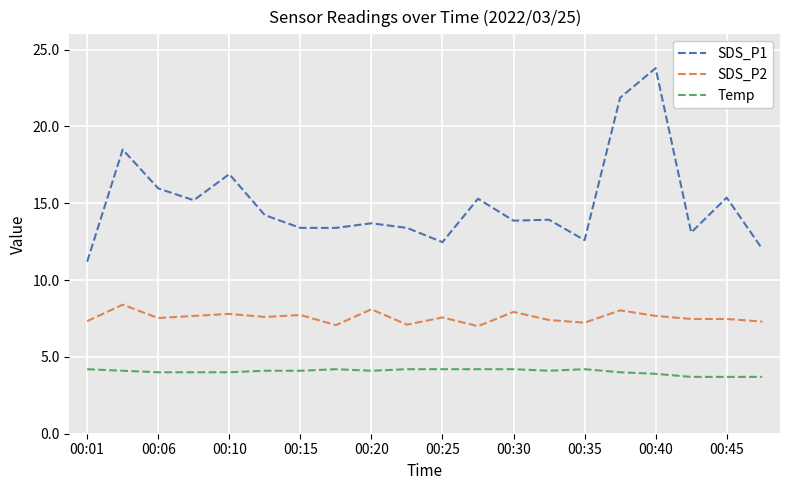

List the series in order of their peak value, lowest first.

Temp, SDS_P2, SDS_P1